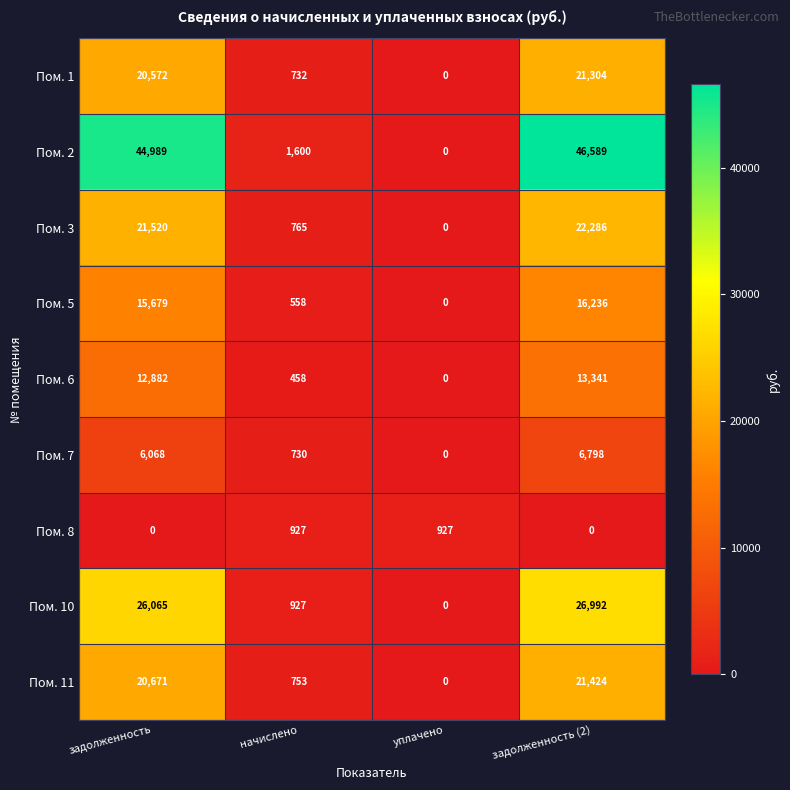

Count the number of data series in this chart.

9